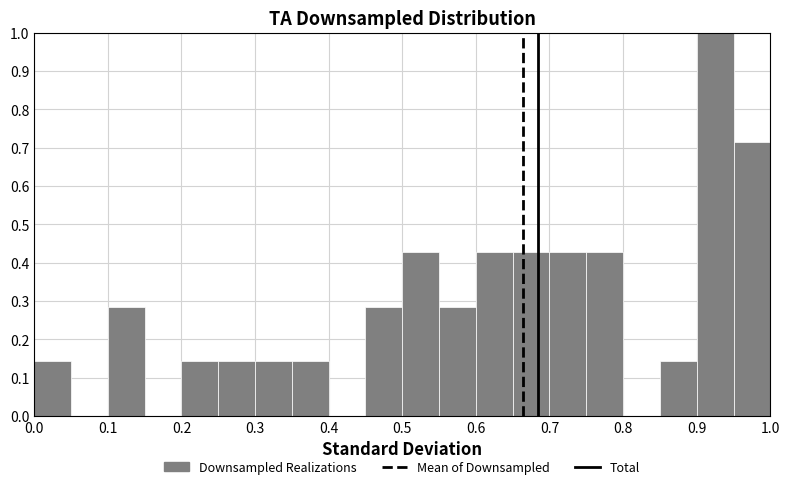

Reading left to right, list every bar in this chart as the range it spans on the x-axis followed by its height. The values are not printed on the chart, so give them approximately, as read against the axis.

0.00 to 0.05: 0.14
0.05 to 0.10: 0
0.10 to 0.15: 0.29
0.15 to 0.20: 0
0.20 to 0.25: 0.14
0.25 to 0.30: 0.14
0.30 to 0.35: 0.14
0.35 to 0.40: 0.14
0.40 to 0.45: 0
0.45 to 0.50: 0.29
0.50 to 0.55: 0.43
0.55 to 0.60: 0.29
0.60 to 0.65: 0.43
0.65 to 0.70: 0.43
0.70 to 0.75: 0.43
0.75 to 0.80: 0.43
0.80 to 0.85: 0
0.85 to 0.90: 0.14
0.90 to 0.95: 1.00
0.95 to 1.00: 0.71